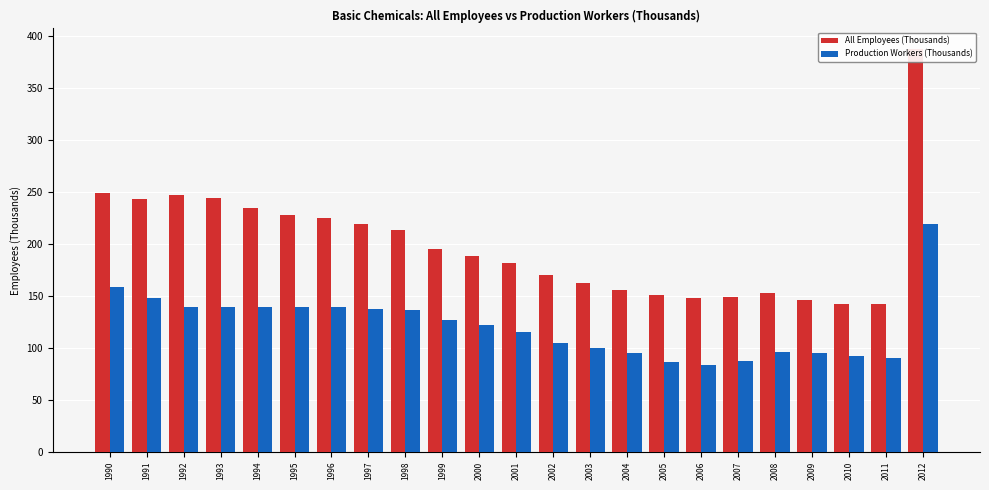

The All Employees (Thousands) series shows 246.4 at 1992. True or false?

True